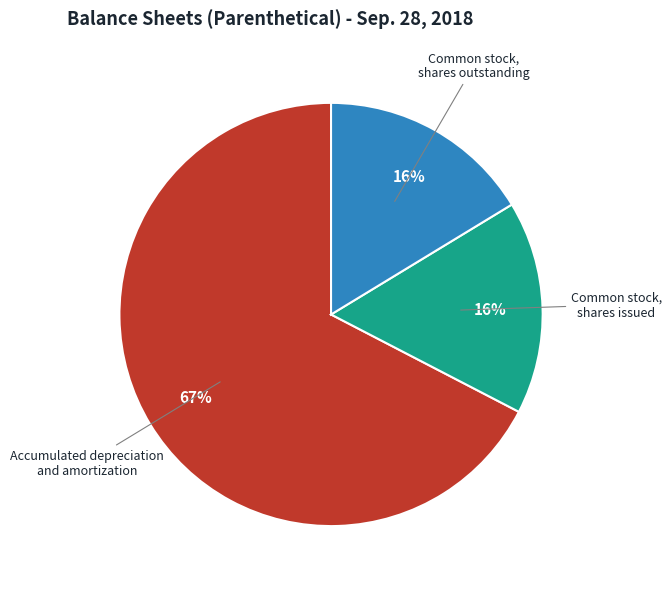

What is the majority slice?

Accumulated depreciation and amortization